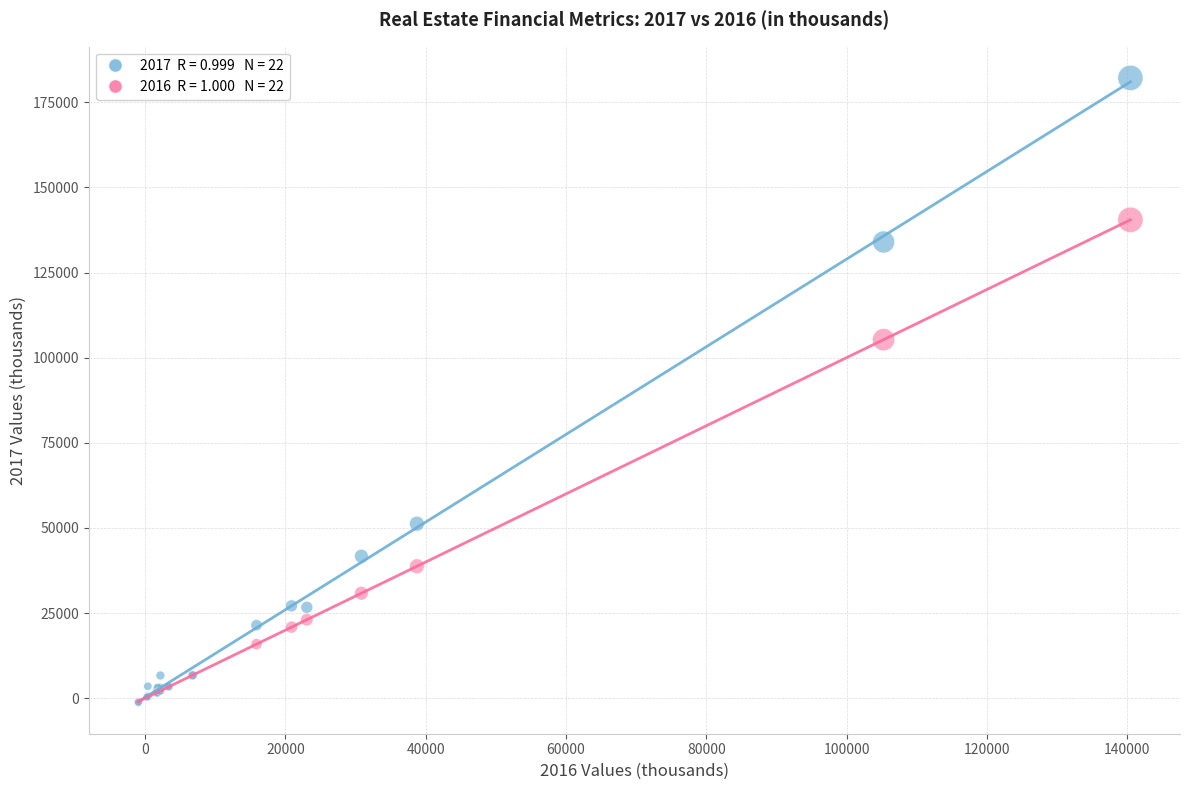

Across all series, what Y value is closest to 90452?

105289